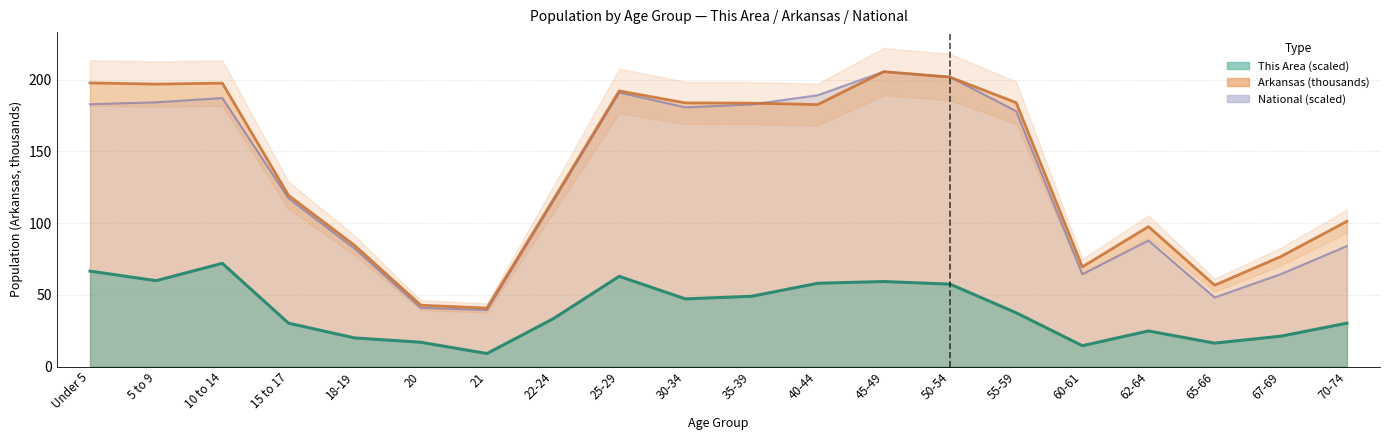

Is the value of Arkansas at 35-39 greater than the value of National at 60-61?

Yes